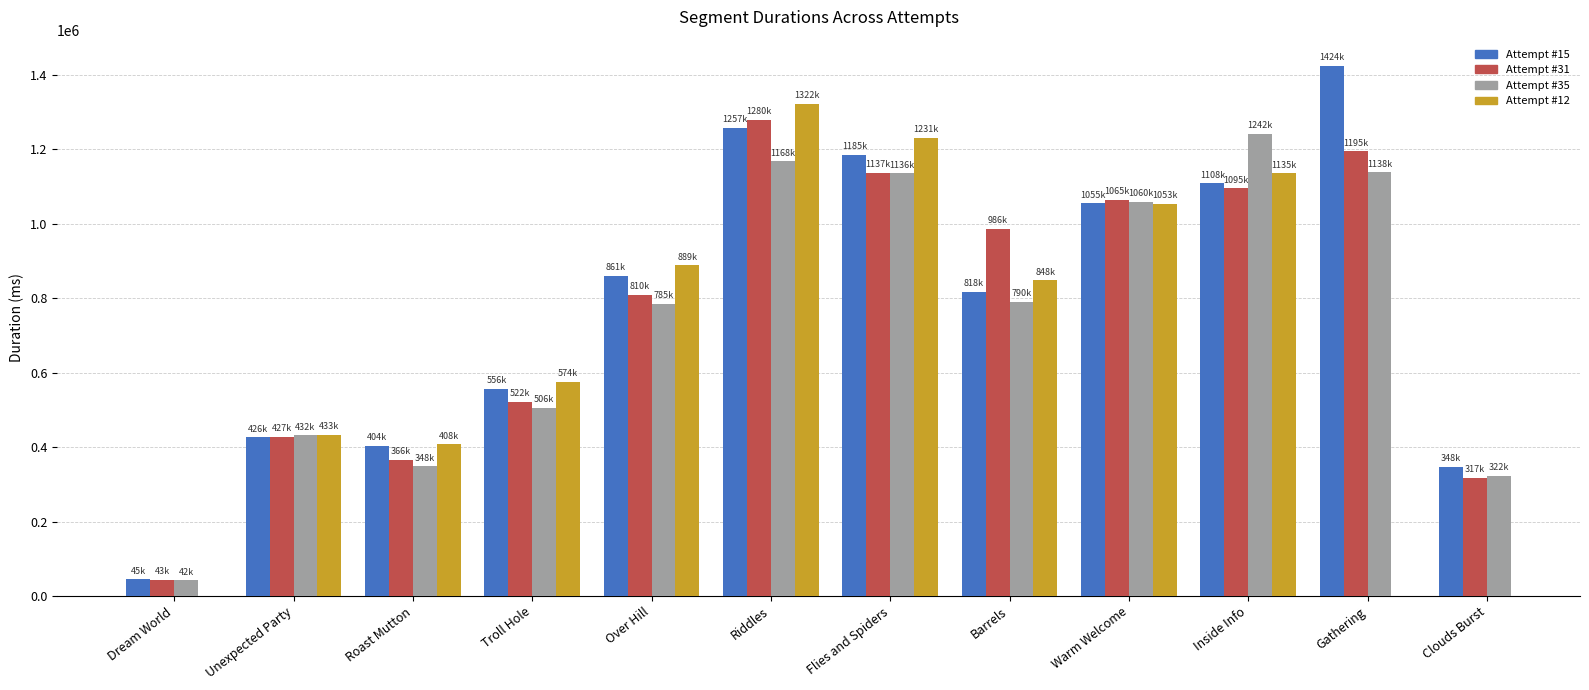

What is the sum of the Attempt #15's Duration (ms) values at Riddles and Dream World?

1301923.0